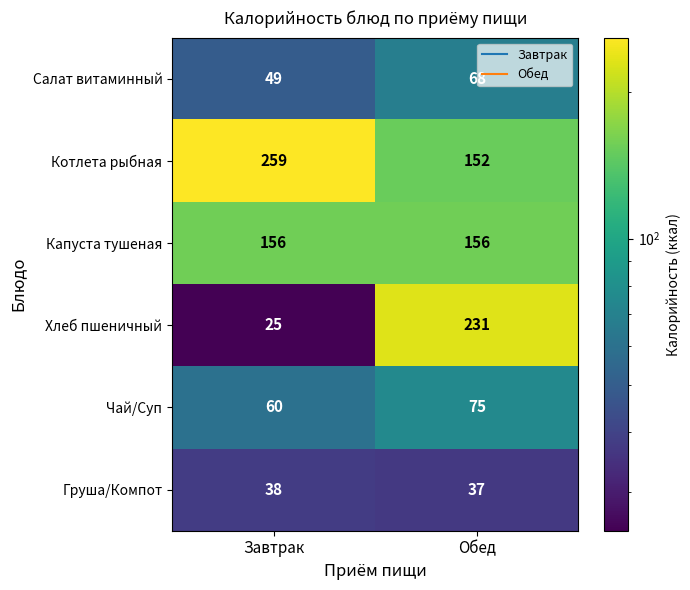

What is the difference between the maximum and minimum values in the Чай/Суп series?

15